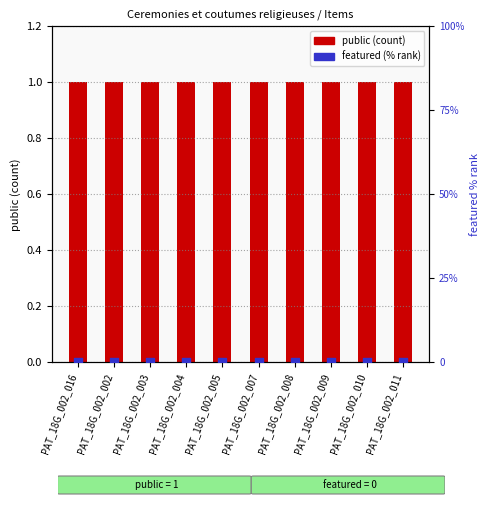

Which series reaches the minimum Y coordinate?

featured (scaled %)